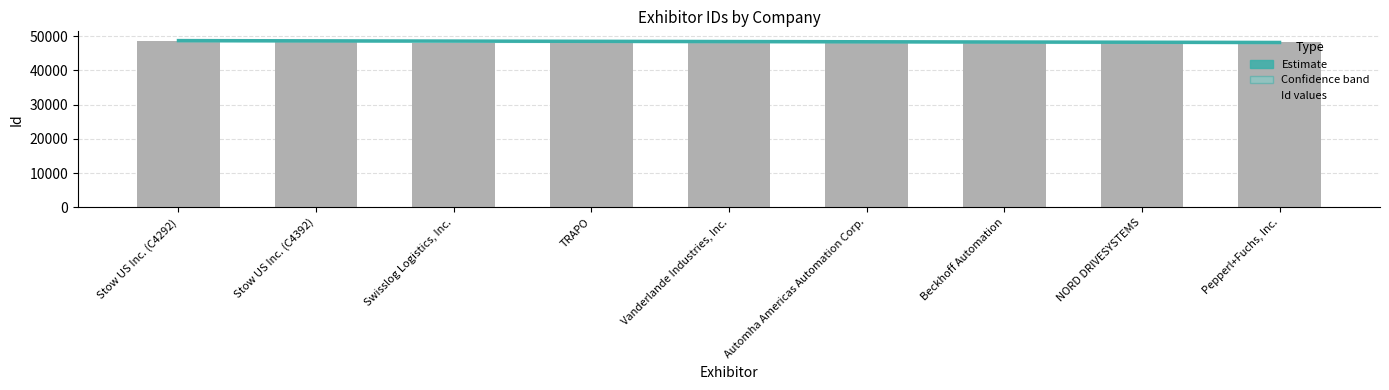

True or false: the data shows 75390 at Beckhoff Automation.

False